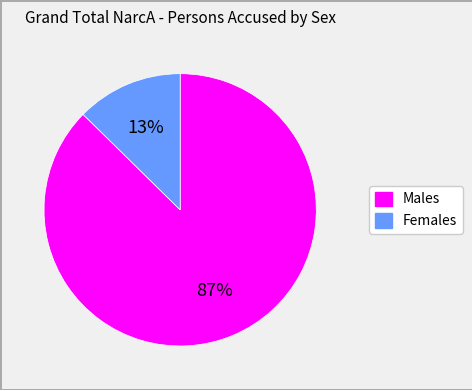

Is there a majority slice in this chart?

Yes